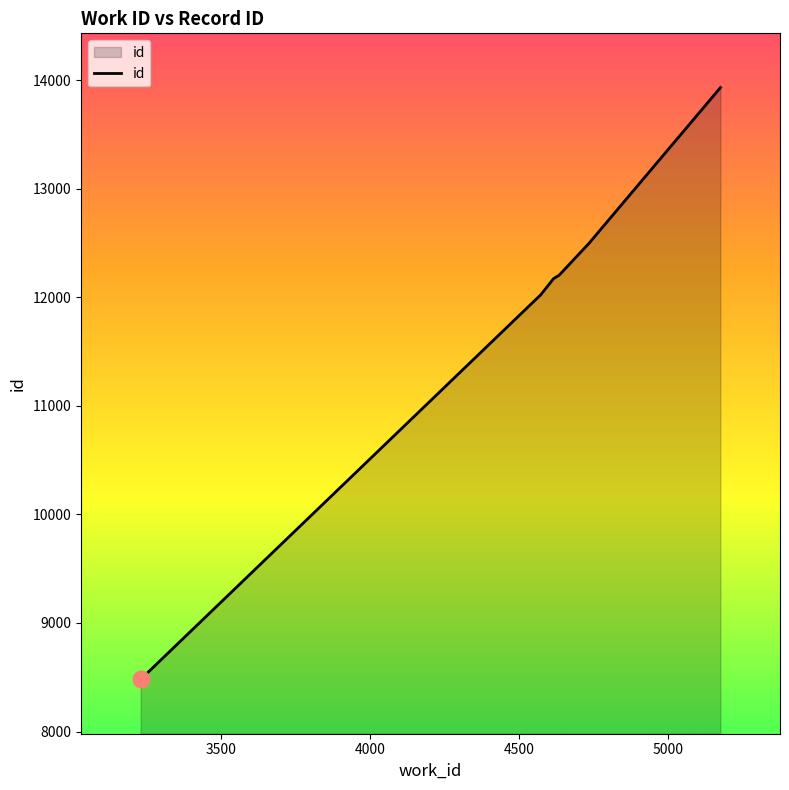

True or false: there are more than 1 points higher than both neighbors.

False